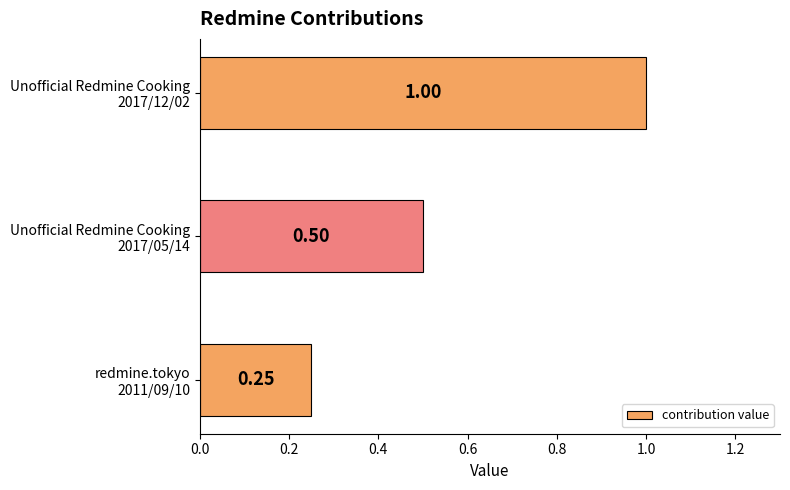

How many data points does each series have?

3